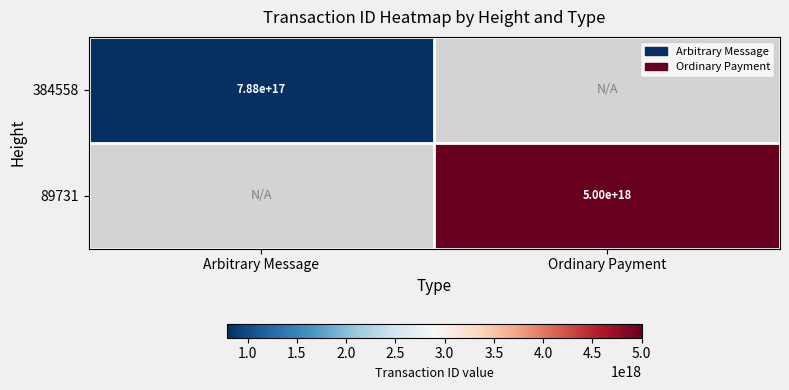

The value of 89731 at Ordinary Payment is 7842747787008188416.0. True or false?

False